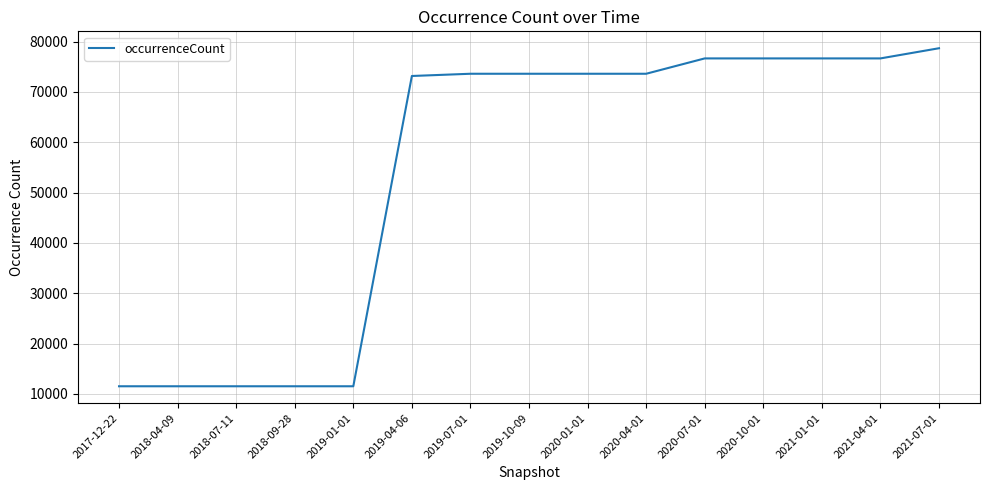

What is the ratio of the value at 2020-01-01 to the value at 2019-07-01?

1.0